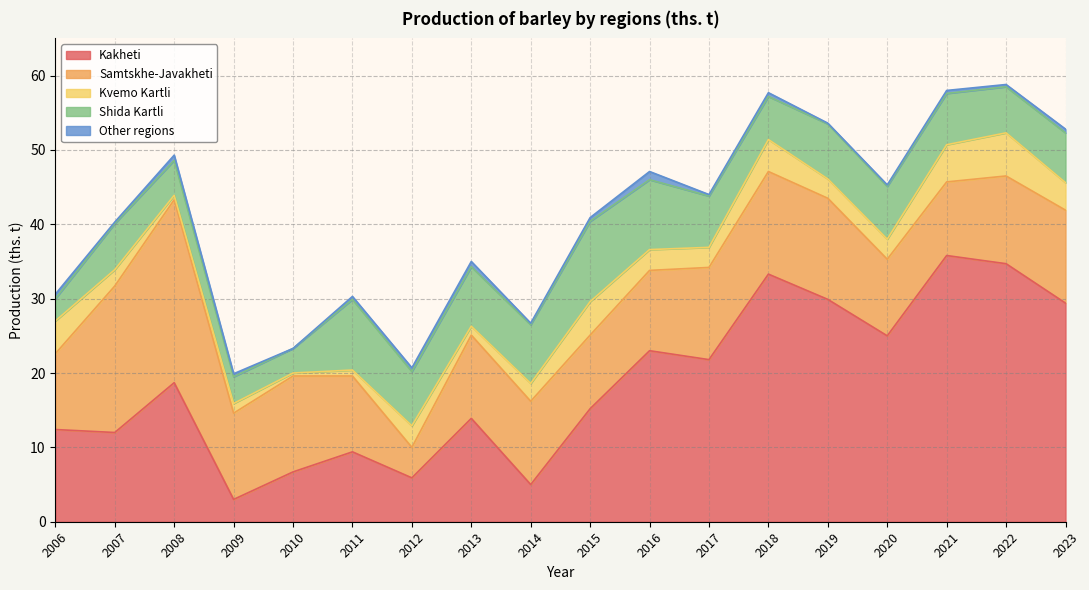

True or false: Samtskhe-Javakheti has a value of 6.5 at 2022.

False